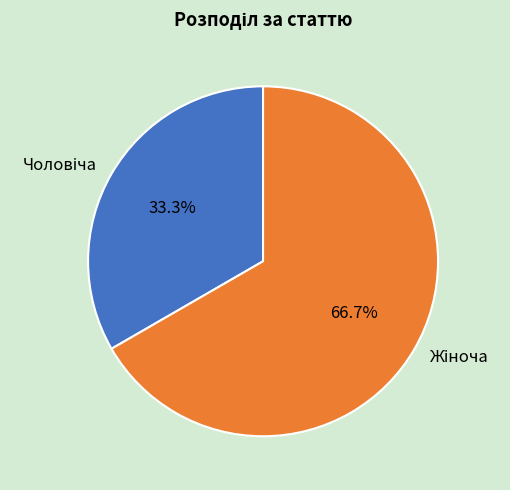

Is there a majority slice in this chart?

Yes